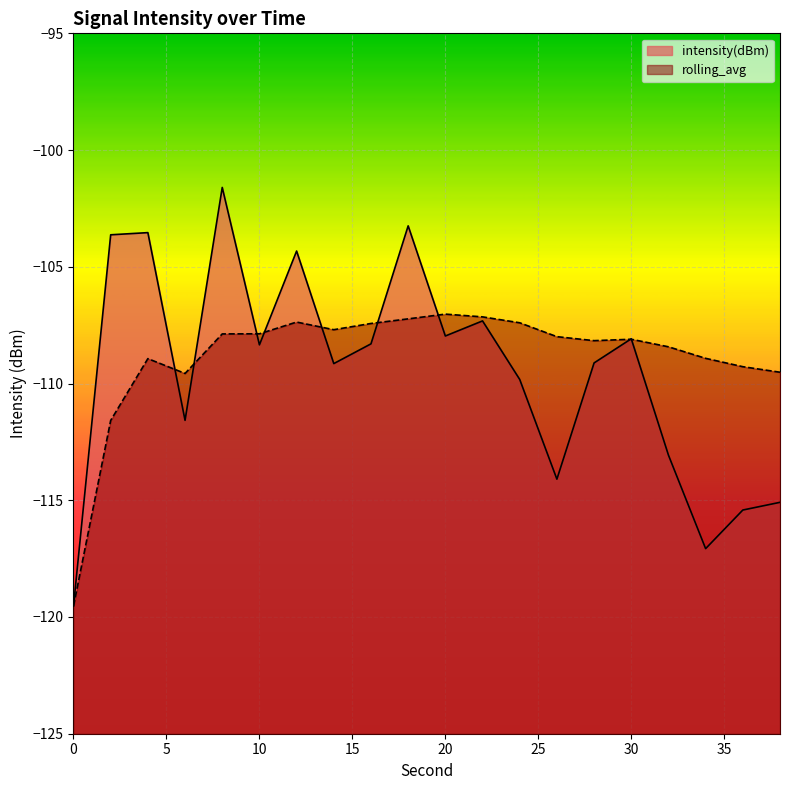

Count the number of categories in the chart.

20